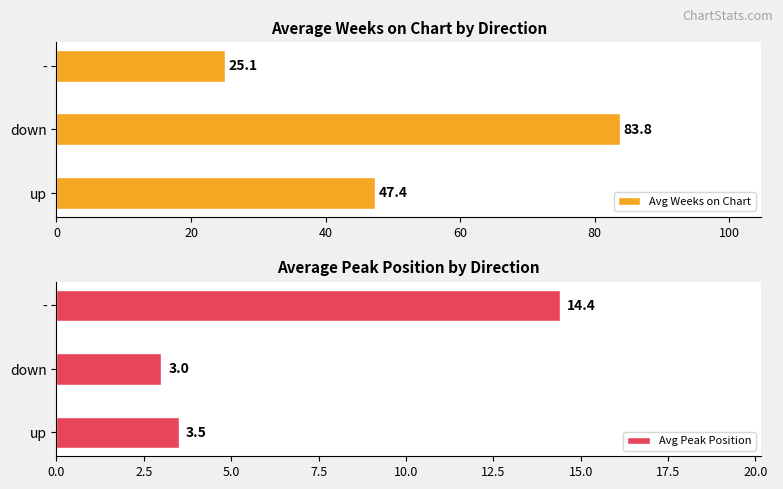

What is the difference between the maximum and minimum values in the Avg Weeks on Chart series?

58.7